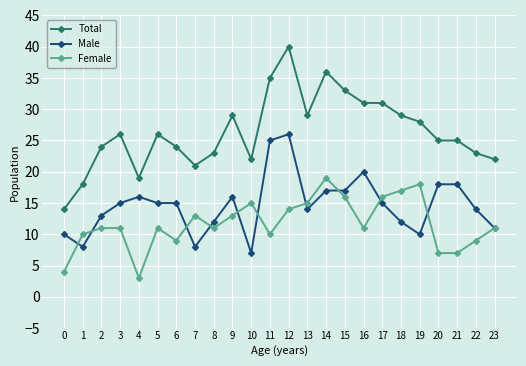

The Female series shows 15 at 10. True or false?

True